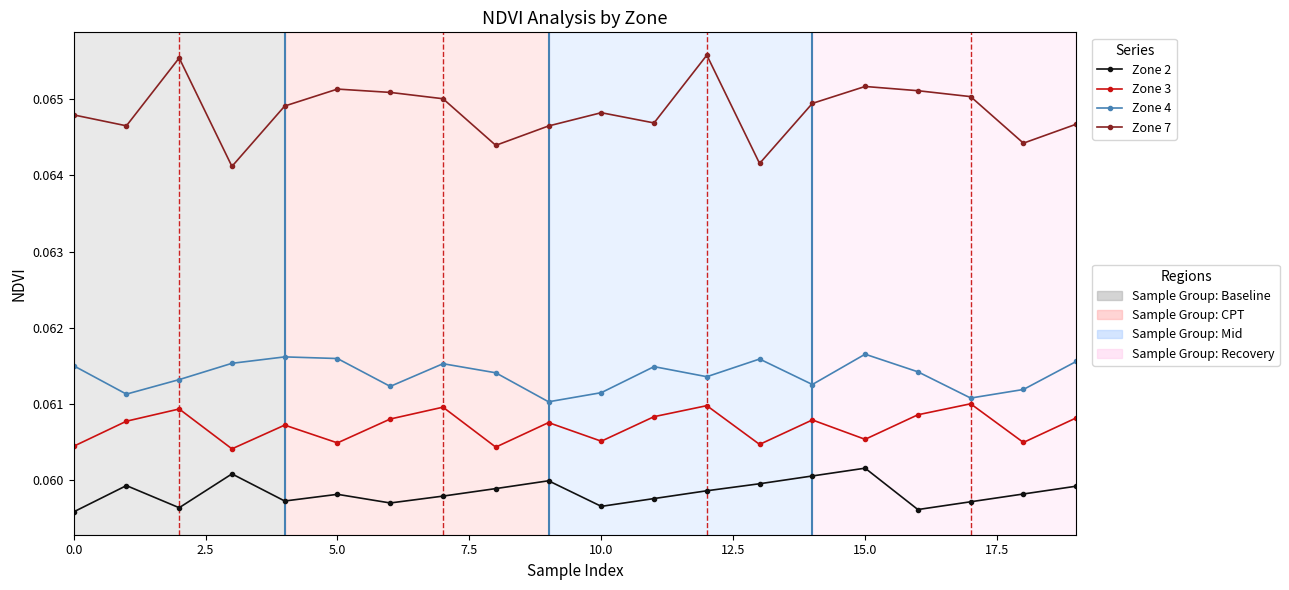

How many categories are shown in the chart?

20